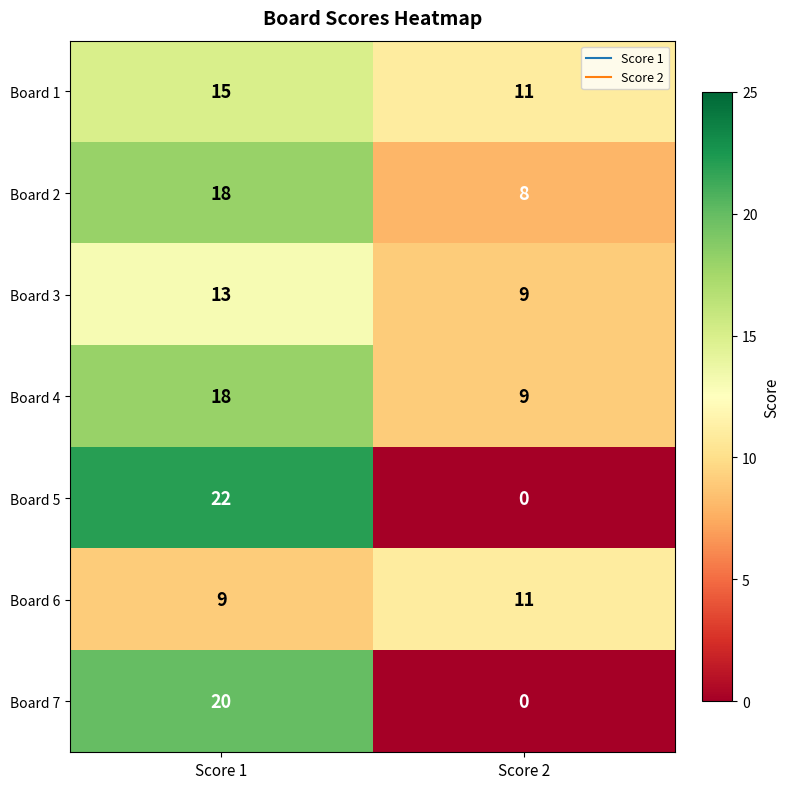

At which category is the sum across all series the highest?

Score 1